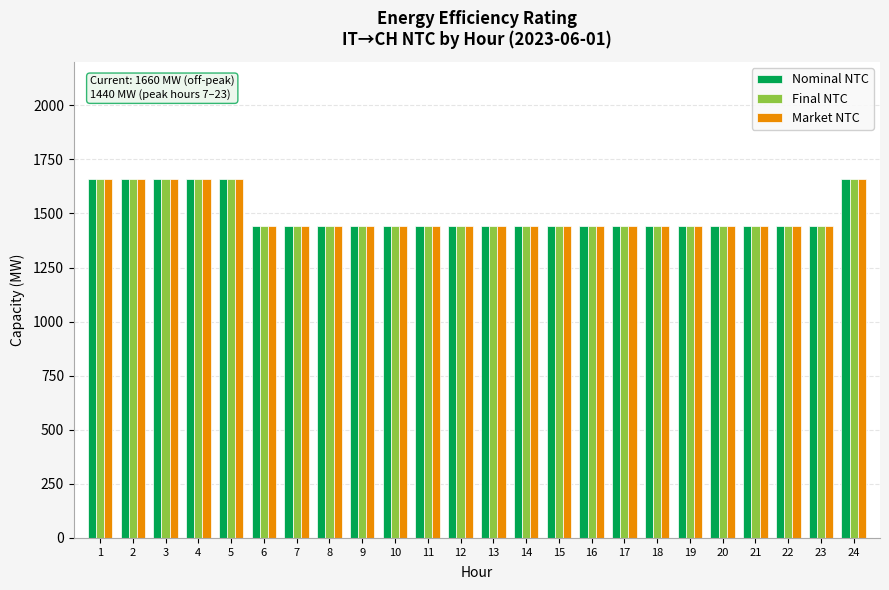

What is the total value across all series at 9?

4320